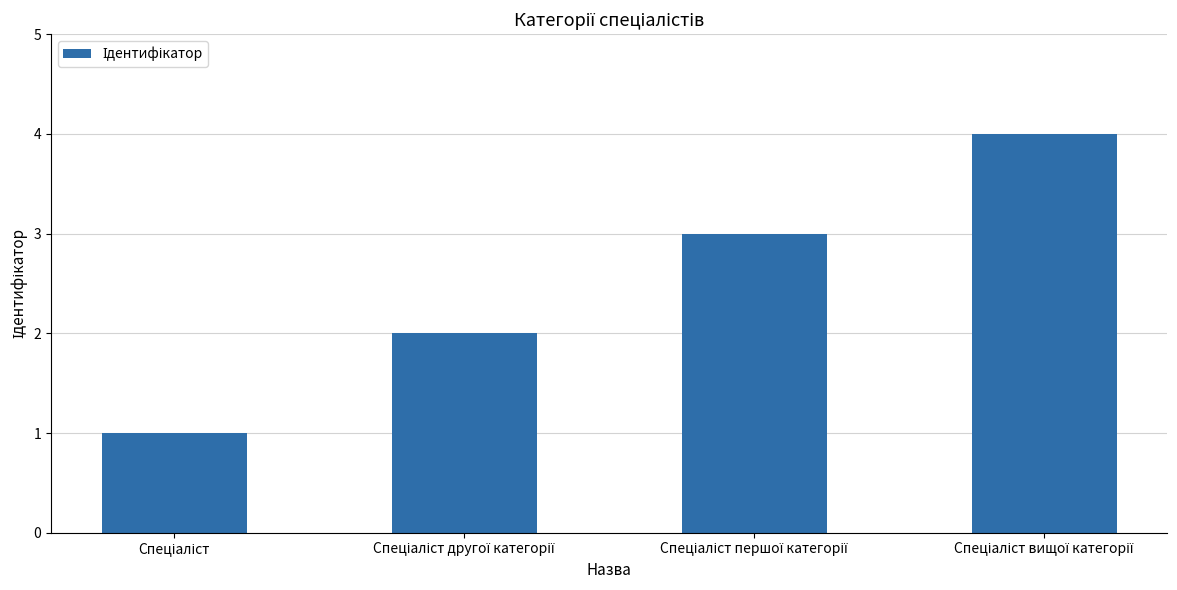

What is the greatest value displayed?

4